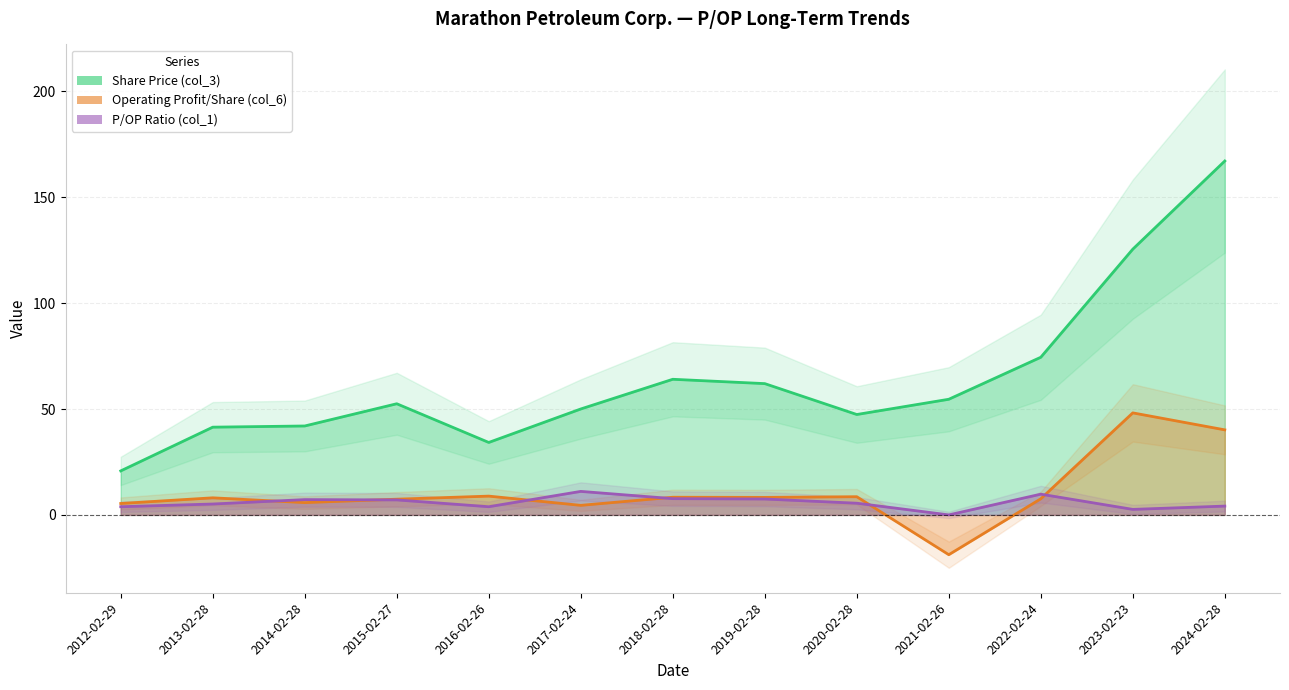

Which has a higher value, 2017-02-24 or 2021-02-26?

2021-02-26